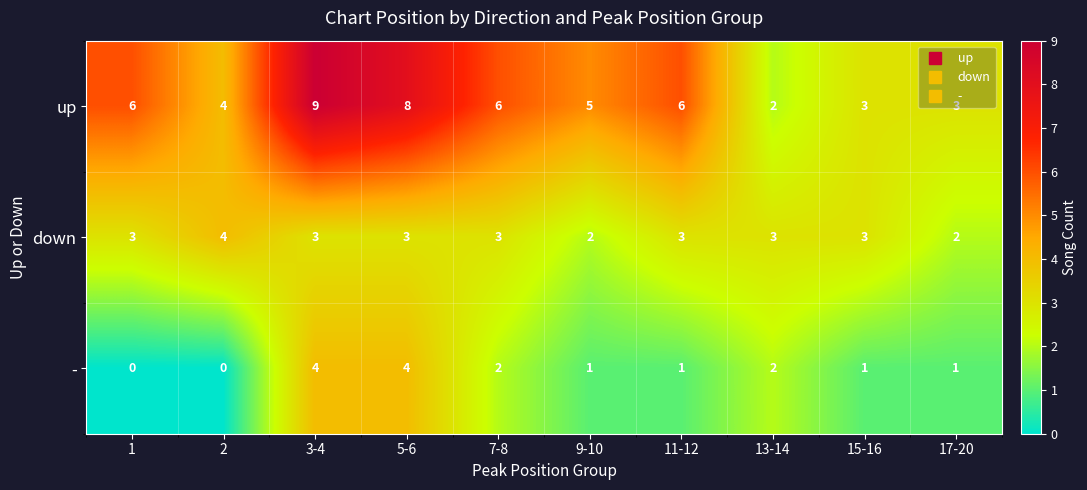

At how many categories does at least one series exceed 2?

10